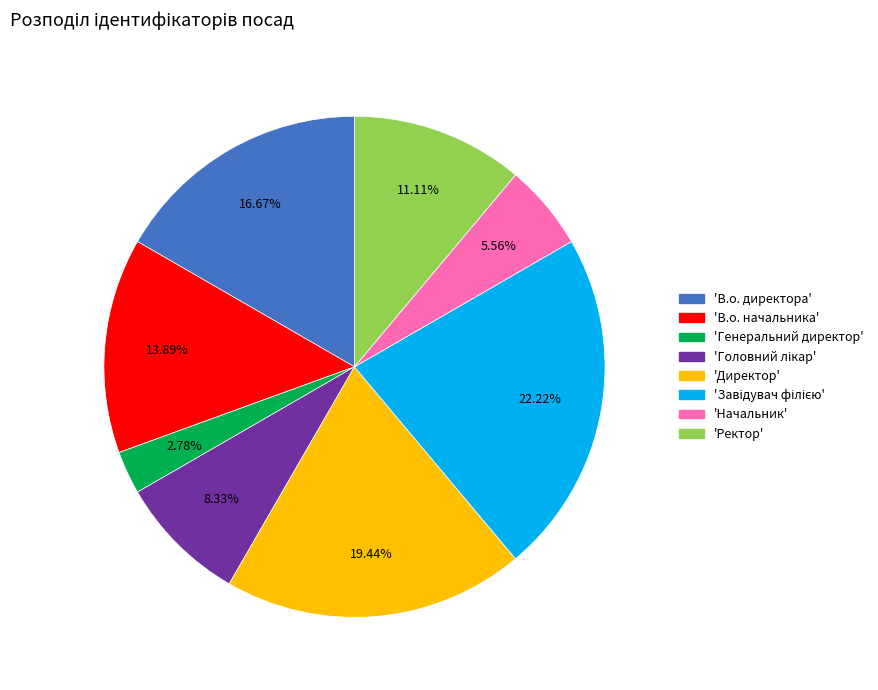

Is there any slice that represents more than half of the pie?

No